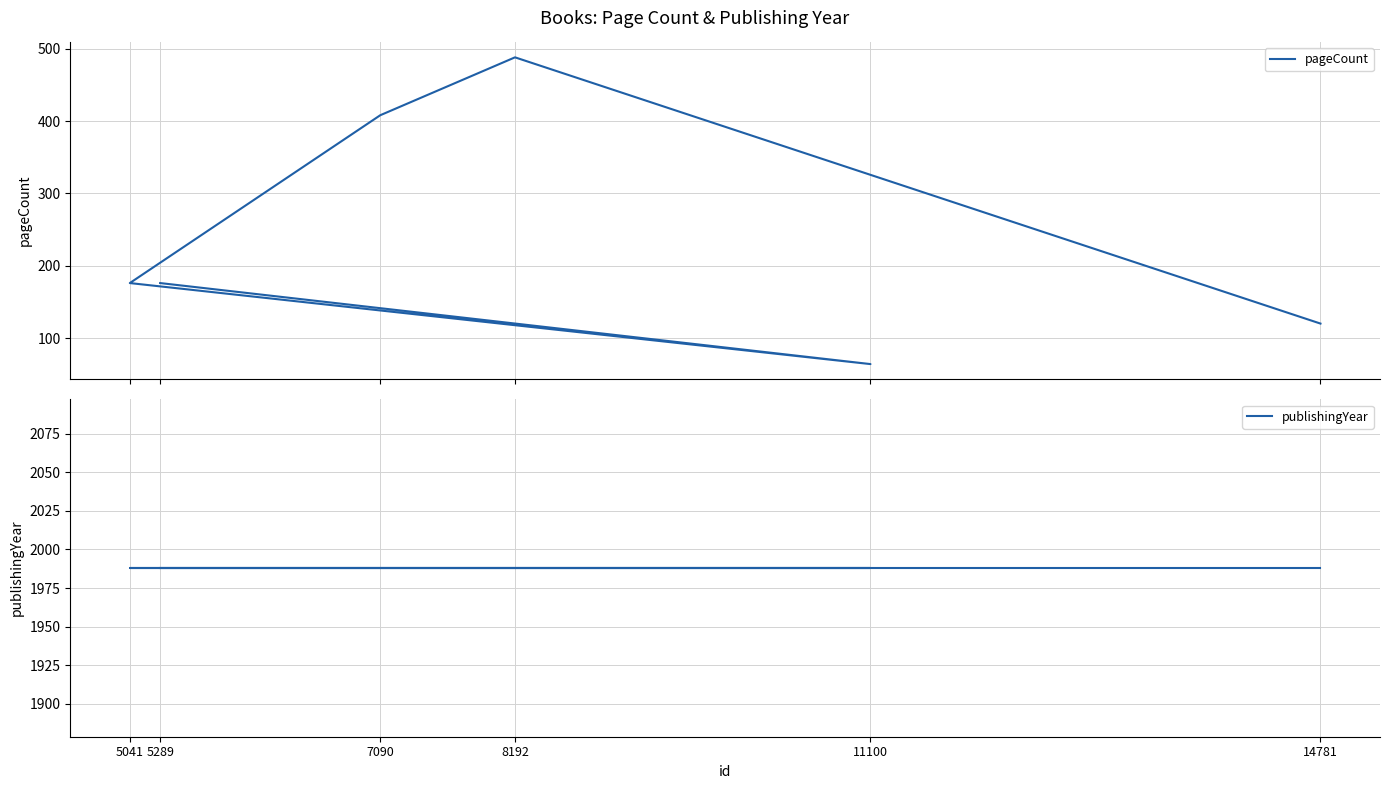

At how many categories does at least one series exceed 959?

6